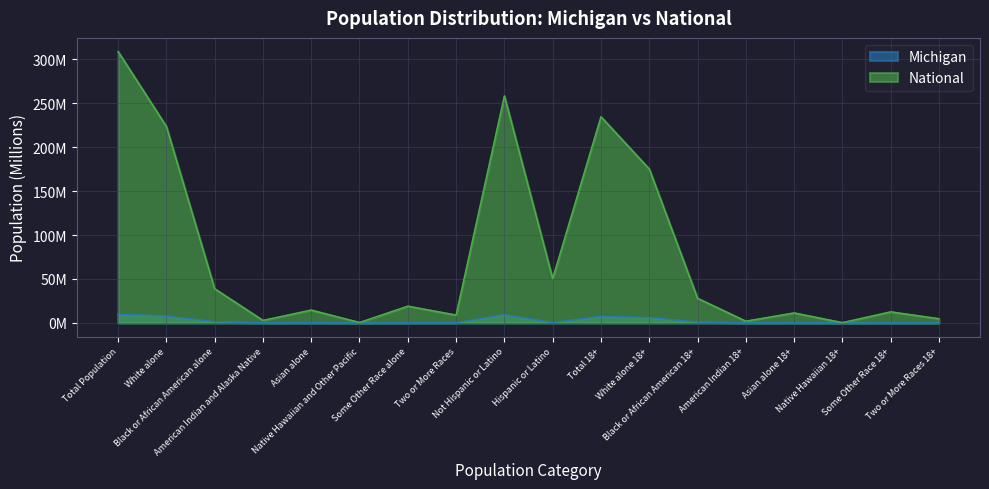

List the series in order of their peak value, highest first.

National, Michigan